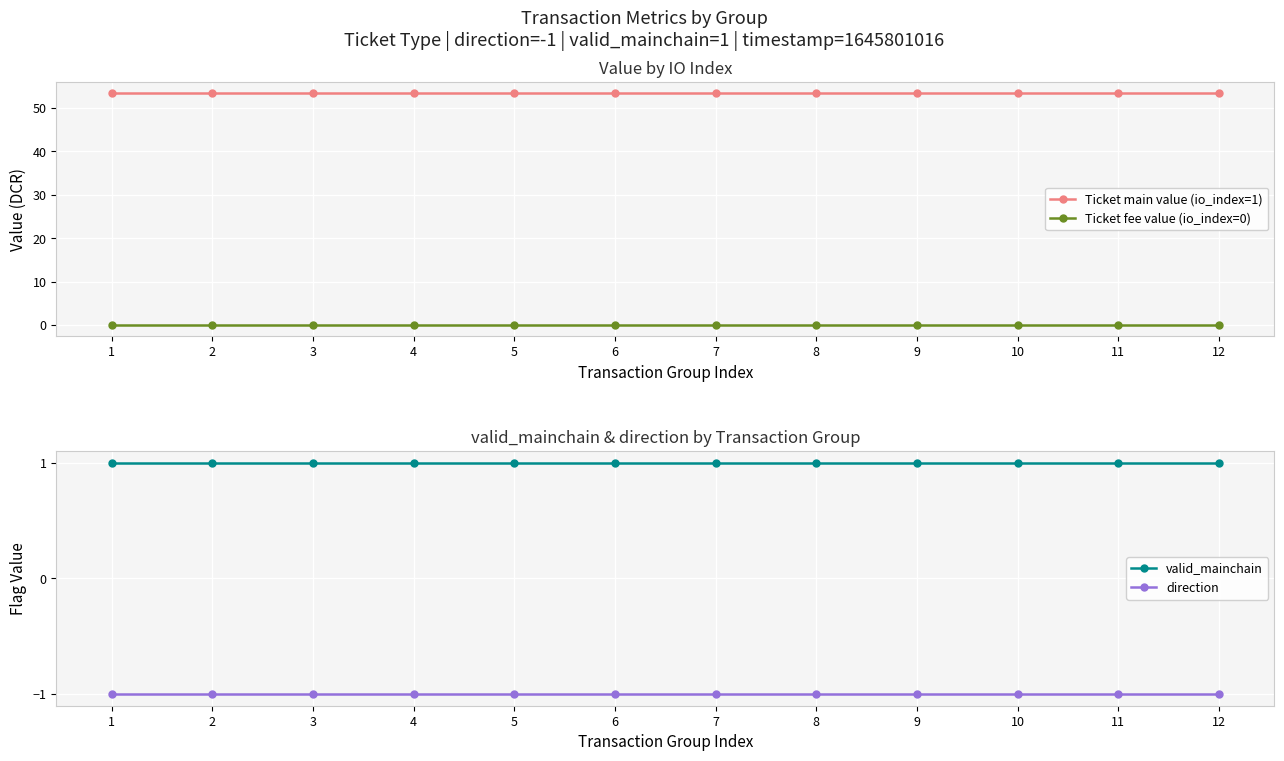

True or false: valid_mainchain and Ticket fee value (io_index=0) cross at least once.

False